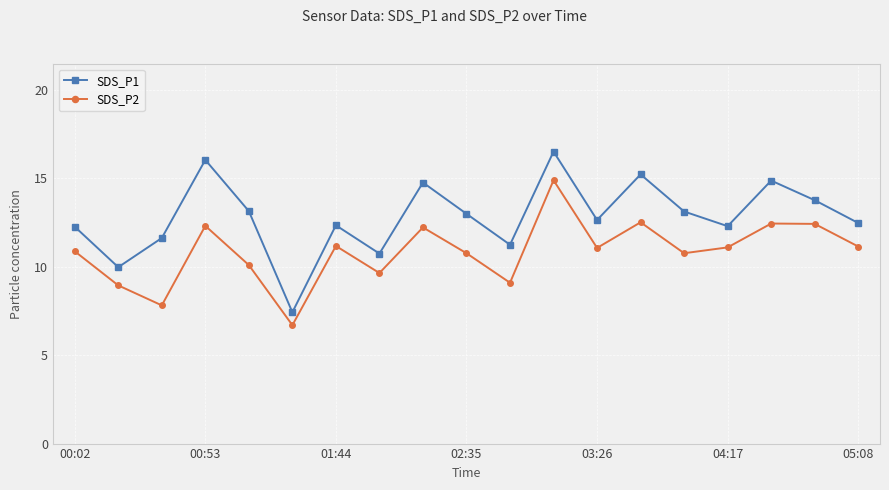

What is the smallest value displayed?

6.7